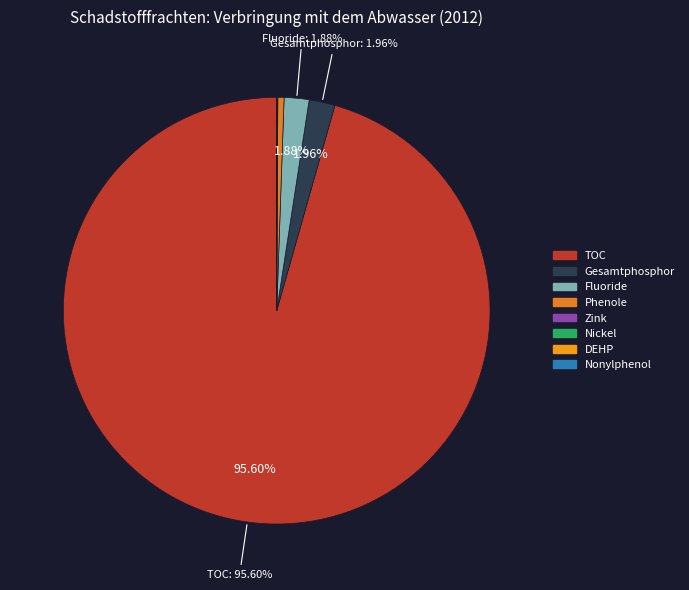

To the nearest percent, what is the difference between the largest and smallest slice percentages?

96%